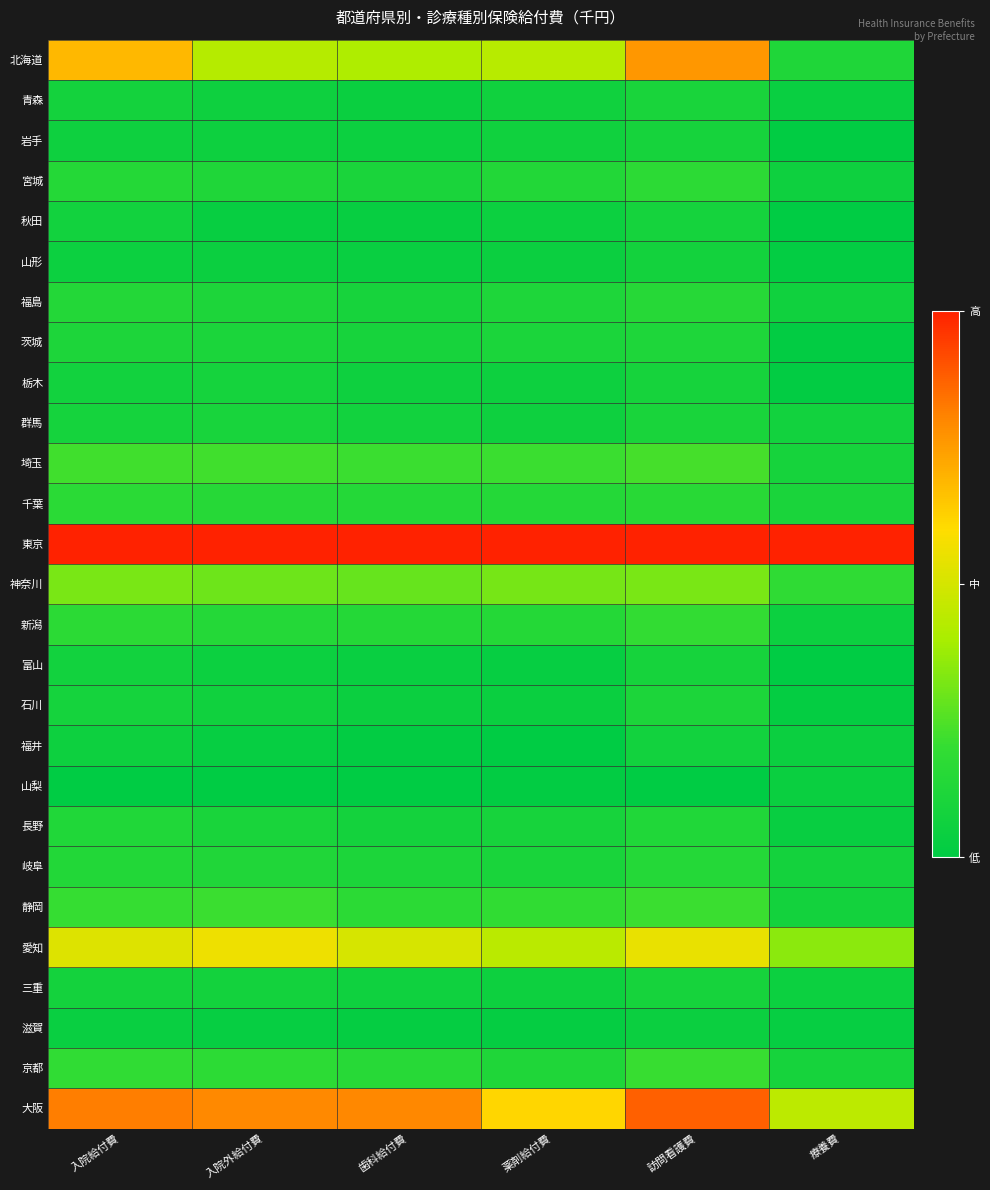

Reading right to left, list all the values displayed in this chart.

北海道: 療養費=0.1	訪問看護費=0.8	薬剤給付費=0.4	歯科給付費=0.4	入院外給付費=0.4	入院給付費=0.7
青森: 療養費=0.0	訪問看護費=0.1	薬剤給付費=0.1	歯科給付費=0.0	入院外給付費=0.1	入院給付費=0.1
岩手: 療養費=0.0	訪問看護費=0.1	薬剤給付費=0.1	歯科給付費=0.0	入院外給付費=0.1	入院給付費=0.1
宮城: 療養費=0.1	訪問看護費=0.2	薬剤給付費=0.1	歯科給付費=0.1	入院外給付費=0.1	入院給付費=0.1
秋田: 療養費=0.0	訪問看護費=0.1	薬剤給付費=0.0	歯科給付費=0.0	入院外給付費=0.0	入院給付費=0.1
山形: 療養費=0.0	訪問看護費=0.1	薬剤給付費=0.0	歯科給付費=0.0	入院外給付費=0.0	入院給付費=0.1
福島: 療養費=0.1	訪問看護費=0.1	薬剤給付費=0.1	歯科給付費=0.1	入院外給付費=0.1	入院給付費=0.1
茨城: 療養費=0.0	訪問看護費=0.1	薬剤給付費=0.1	歯科給付費=0.1	入院外給付費=0.1	入院給付費=0.1
栃木: 療養費=0.0	訪問看護費=0.1	薬剤給付費=0.1	歯科給付費=0.1	入院外給付費=0.1	入院給付費=0.1
群馬: 療養費=0.1	訪問看護費=0.1	薬剤給付費=0.1	歯科給付費=0.1	入院外給付費=0.1	入院給付費=0.1
埼玉: 療養費=0.1	訪問看護費=0.2	薬剤給付費=0.2	歯科給付費=0.2	入院外給付費=0.2	入院給付費=0.2
千葉: 療養費=0.1	訪問看護費=0.2	薬剤給付費=0.1	歯科給付費=0.1	入院外給付費=0.1	入院給付費=0.2
東京: 療養費=1.0	訪問看護費=1.0	薬剤給付費=1.0	歯科給付費=1.0	入院外給付費=1.0	入院給付費=1.0
神奈川: 療養費=0.2	訪問看護費=0.3	薬剤給付費=0.3	歯科給付費=0.3	入院外給付費=0.3	入院給付費=0.3
新潟: 療養費=0.1	訪問看護費=0.2	薬剤給付費=0.1	歯科給付費=0.1	入院外給付費=0.1	入院給付費=0.2
富山: 療養費=0.0	訪問看護費=0.1	薬剤給付費=0.0	歯科給付費=0.0	入院外給付費=0.1	入院給付費=0.1
石川: 療養費=0.0	訪問看護費=0.1	薬剤給付費=0.0	歯科給付費=0.0	入院外給付費=0.1	入院給付費=0.1
福井: 療養費=0.0	訪問看護費=0.1	薬剤給付費=0.0	歯科給付費=0.0	入院外給付費=0.0	入院給付費=0.1
山梨: 療養費=0.0	訪問看護費=0.0	薬剤給付費=0.0	歯科給付費=0.0	入院外給付費=0.0	入院給付費=0.0
長野: 療養費=0.0	訪問看護費=0.1	薬剤給付費=0.1	歯科給付費=0.1	入院外給付費=0.1	入院給付費=0.1
岐阜: 療養費=0.1	訪問看護費=0.1	薬剤給付費=0.1	歯科給付費=0.1	入院外給付費=0.1	入院給付費=0.1
静岡: 療養費=0.1	訪問看護費=0.2	薬剤給付費=0.2	歯科給付費=0.2	入院外給付費=0.2	入院給付費=0.2
愛知: 療養費=0.4	訪問看護費=0.6	薬剤給付費=0.4	歯科給付費=0.5	入院外給付費=0.6	入院給付費=0.5
三重: 療養費=0.0	訪問看護費=0.1	薬剤給付費=0.1	歯科給付費=0.1	入院外給付費=0.1	入院給付費=0.1
滋賀: 療養費=0.0	訪問看護費=0.0	薬剤給付費=0.0	歯科給付費=0.0	入院外給付費=0.0	入院給付費=0.0
京都: 療養費=0.1	訪問看護費=0.2	薬剤給付費=0.1	歯科給付費=0.2	入院外給付費=0.2	入院給付費=0.2
大阪: 療養費=0.4	訪問看護費=0.9	薬剤給付費=0.6	歯科給付費=0.8	入院外給付費=0.8	入院給付費=0.8